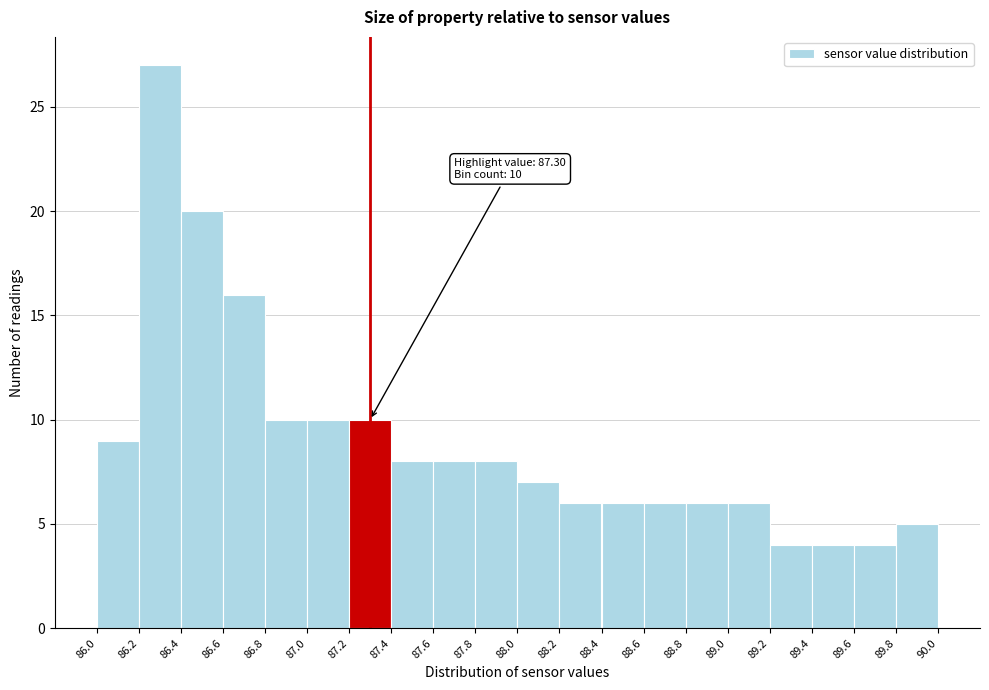

Over which range of the x-axis is the bar tallest?

86.2 to 86.4